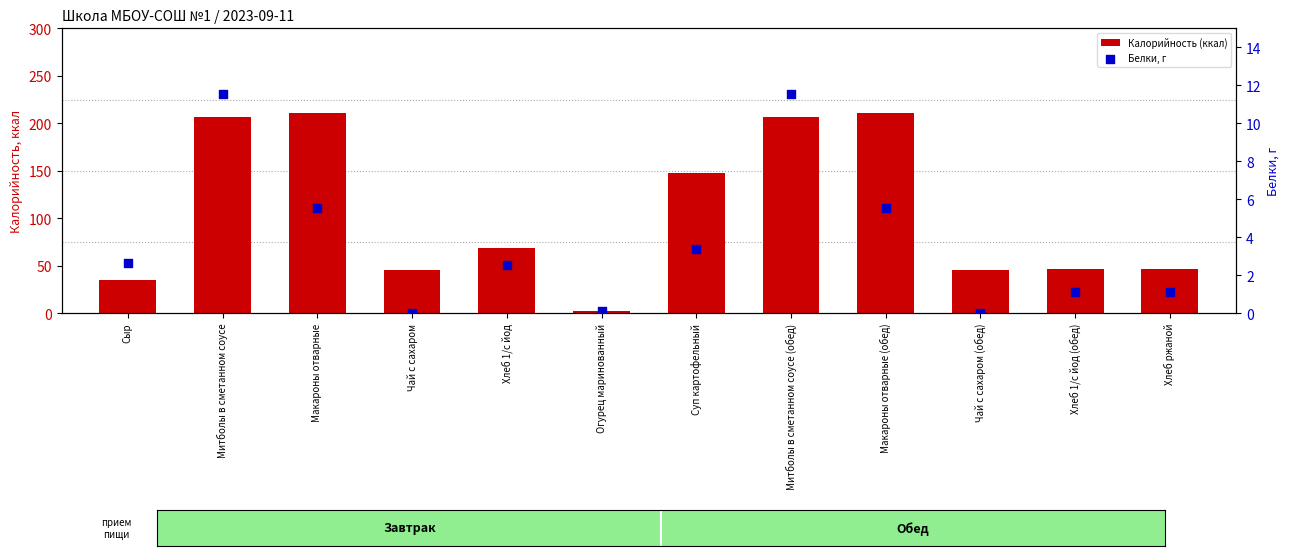

What are all the series names shown in the legend?

Калорийность (ккал), Белки, г